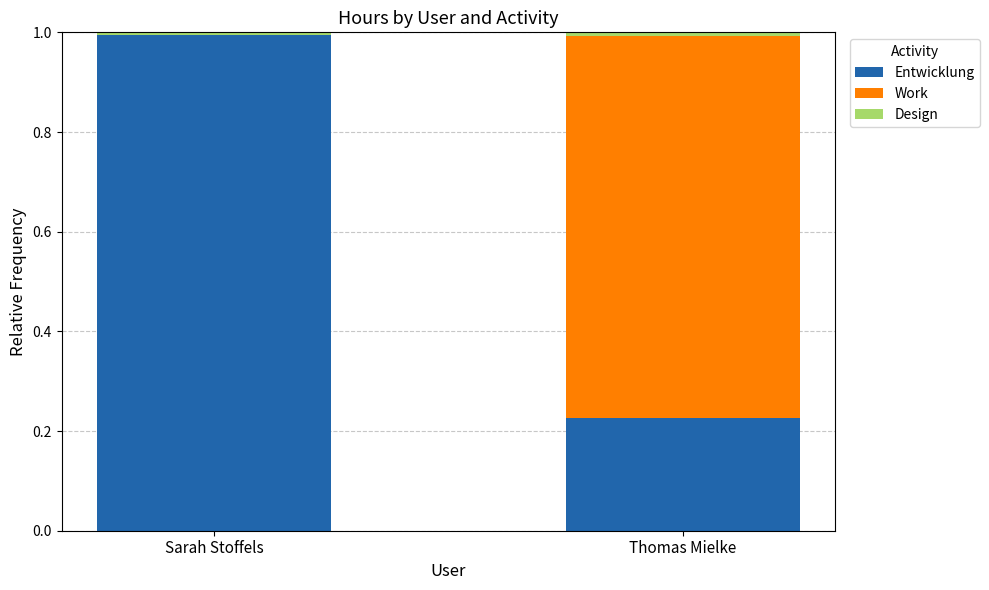

The Entwicklung series shows 0.3 at Sarah Stoffels. True or false?

False